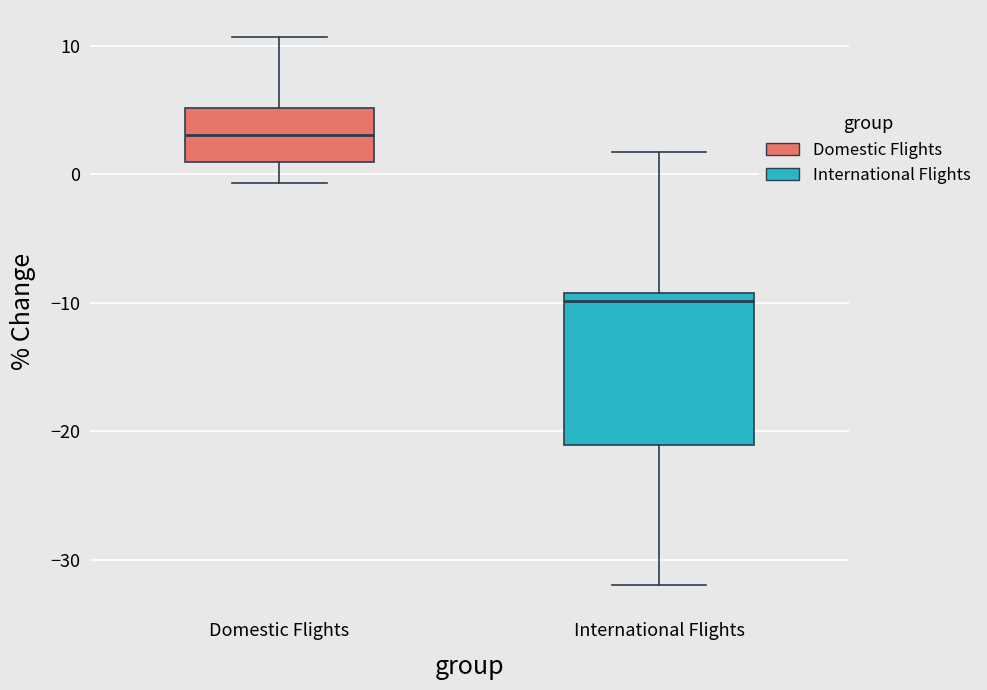

Reading left to right, transcribe this box plot: for each box, give where its median line is, the range the box spans, and where its two whiskers end, as read against the y-axis. The values are not printed on the chart, so give them approximately, as read against the axis.

Domestic Flights: median 3, box 1 to 5, whiskers -1 to 11
International Flights: median -10, box -21 to -9, whiskers -32 to 2